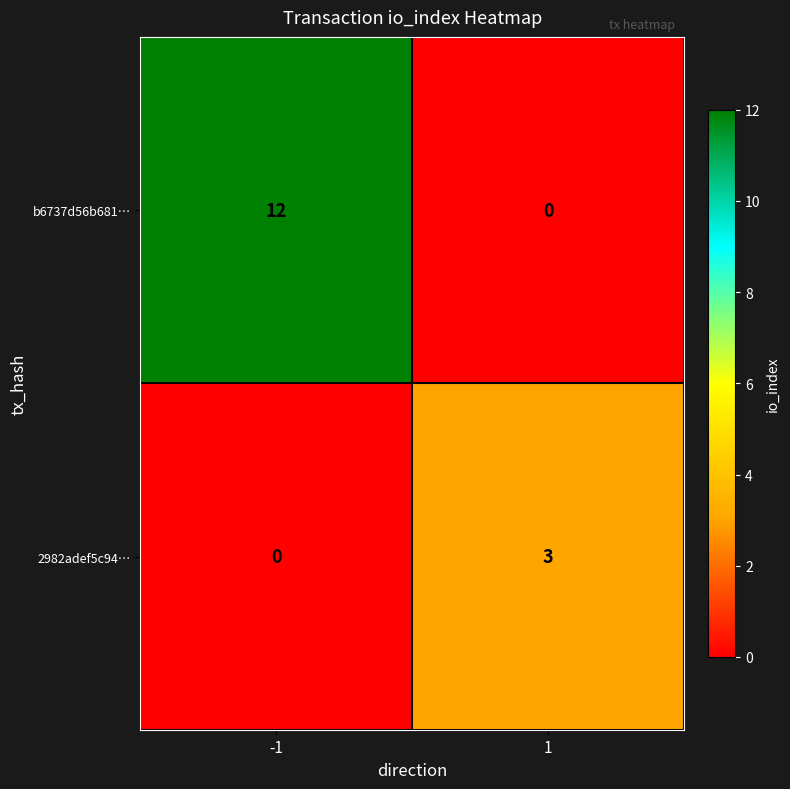

The b6737d56b681… series shows 12 at -1. True or false?

True